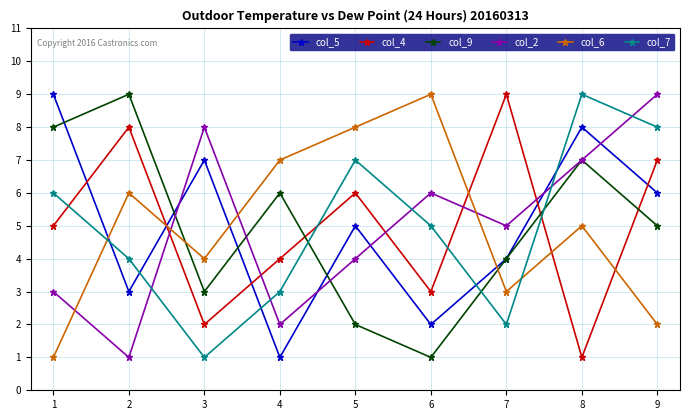

How many interior local peaks does the col_2 series have?

2